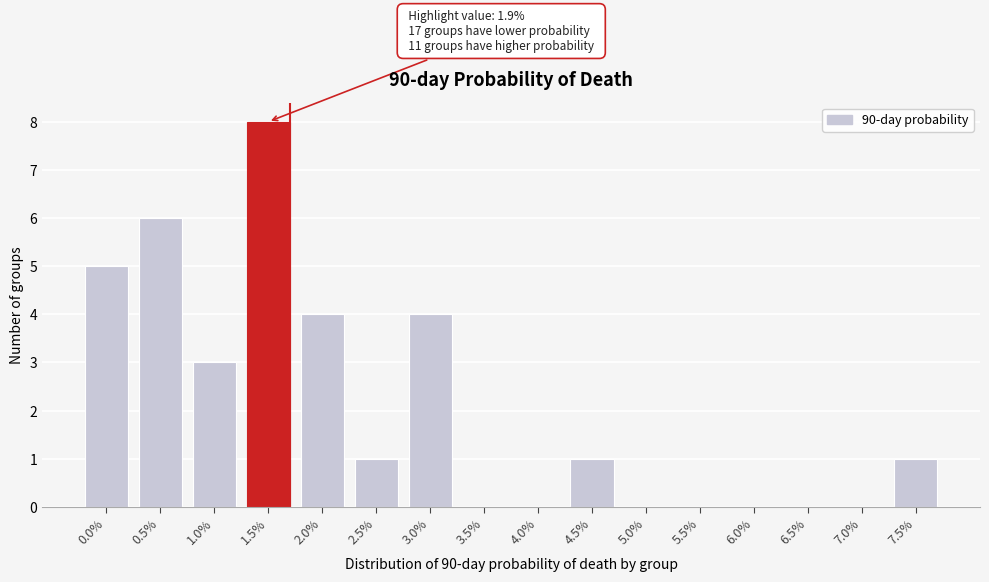

Reading left to right, extract all data points from this chart.

0.0%=5	0.5%=6	1.0%=3	1.5%=8	2.0%=4	2.5%=1	3.0%=4	3.5%=0	4.0%=0	4.5%=1	5.0%=0	5.5%=0	6.0%=0	6.5%=0	7.0%=0	7.5%=1